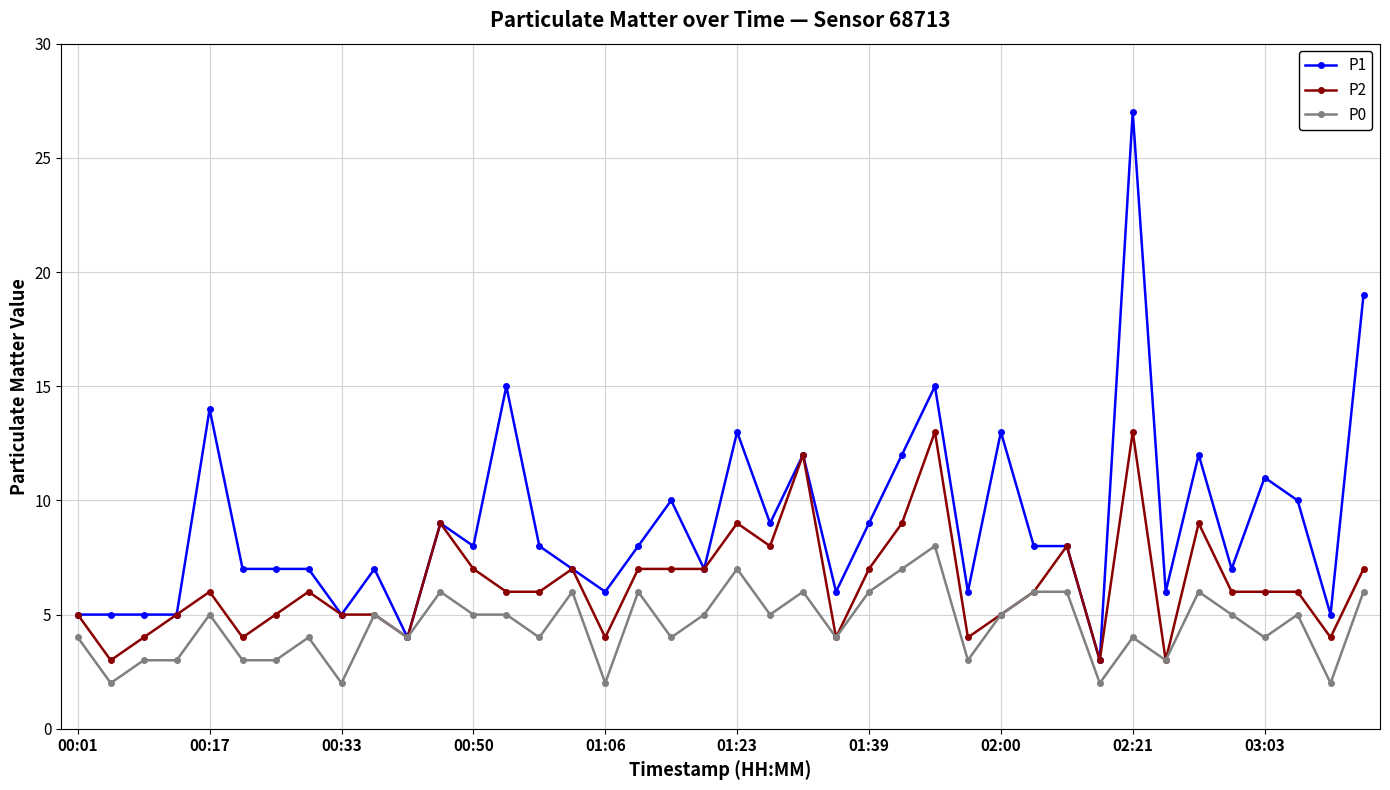

Which series has the largest total across all categories?

P1